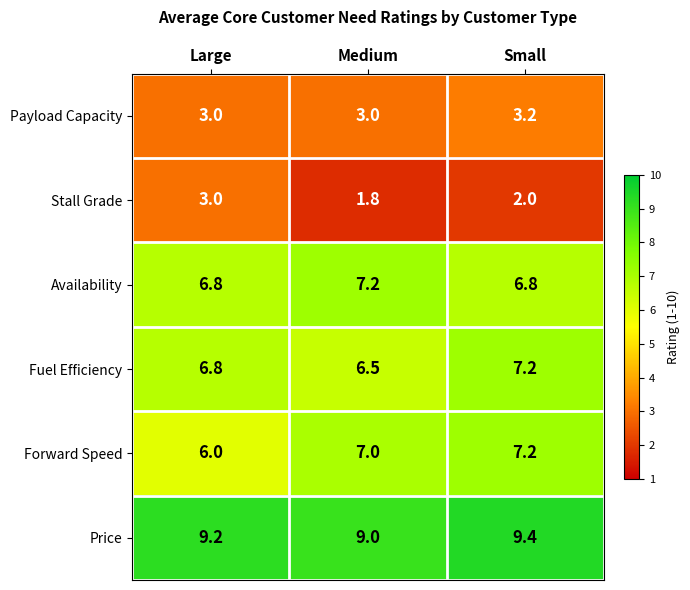

Reading left to right, list all the values displayed in this chart.

Payload Capacity: Large=3.0	Medium=3.0	Small=3.2
Stall Grade: Large=3.0	Medium=1.8	Small=2.0
Availability: Large=6.8	Medium=7.2	Small=6.8
Fuel Efficiency: Large=6.8	Medium=6.5	Small=7.2
Forward Speed: Large=6.0	Medium=7.0	Small=7.2
Price: Large=9.2	Medium=9.0	Small=9.4